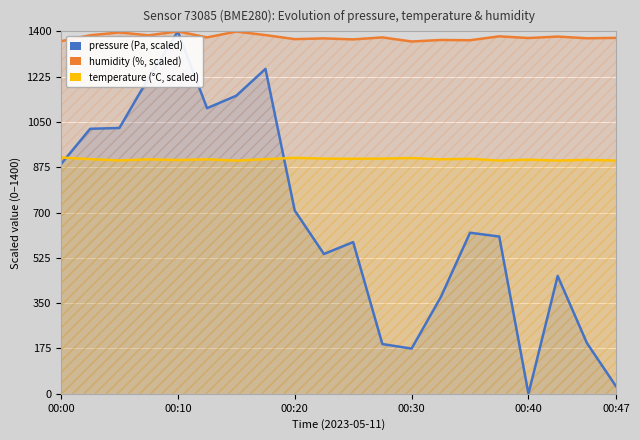

True or false: humidity (%, scaled) and temperature (°C, scaled) cross at least once.

False